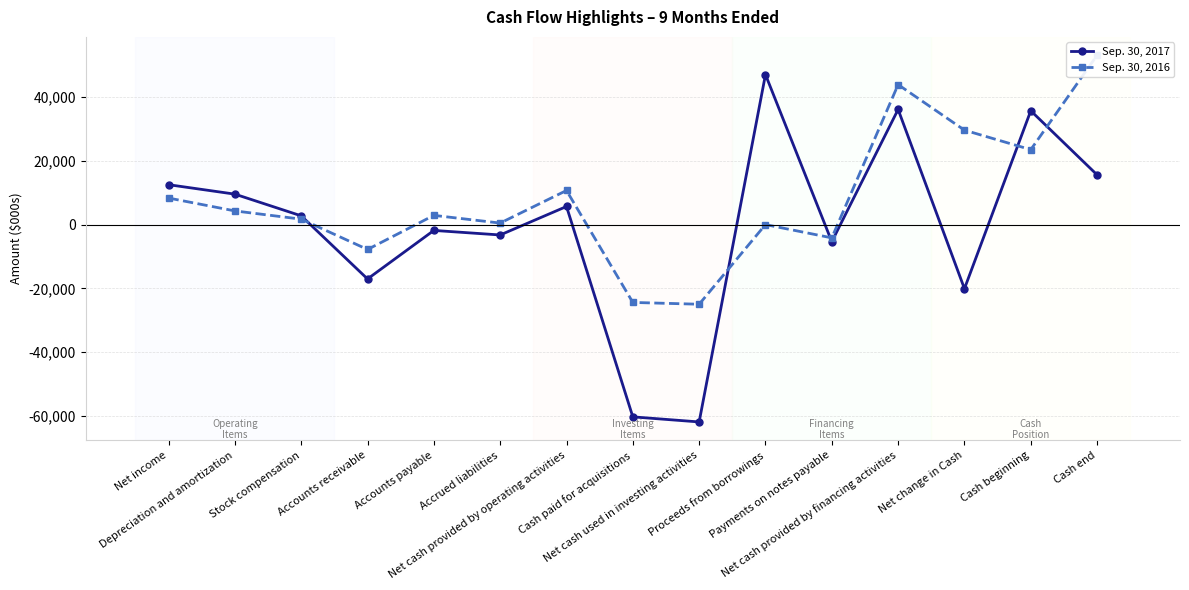

Which series has the largest range (max minus min)?

Sep. 30, 2017